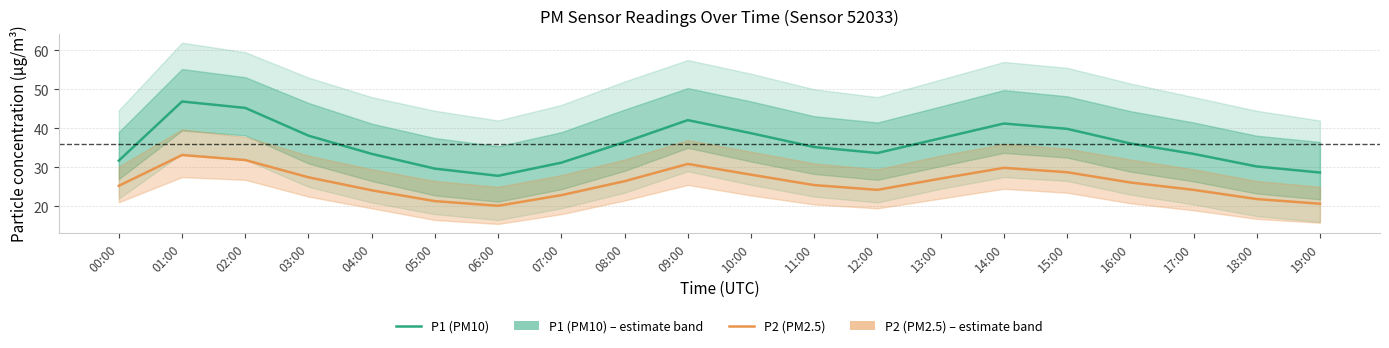

The P1 (PM10) series shows 39.9 at 15:00. True or false?

True